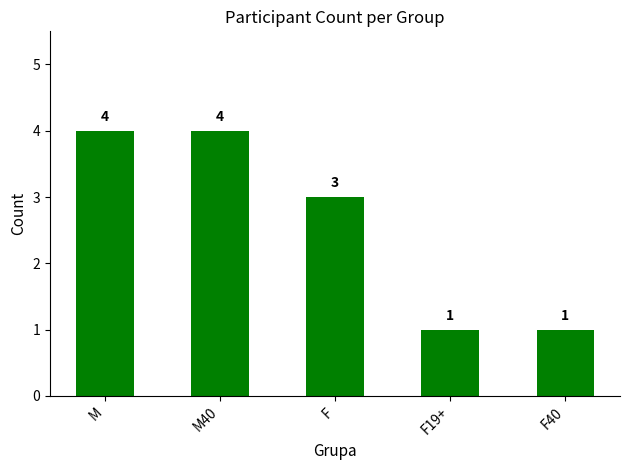

What is the average value?

3